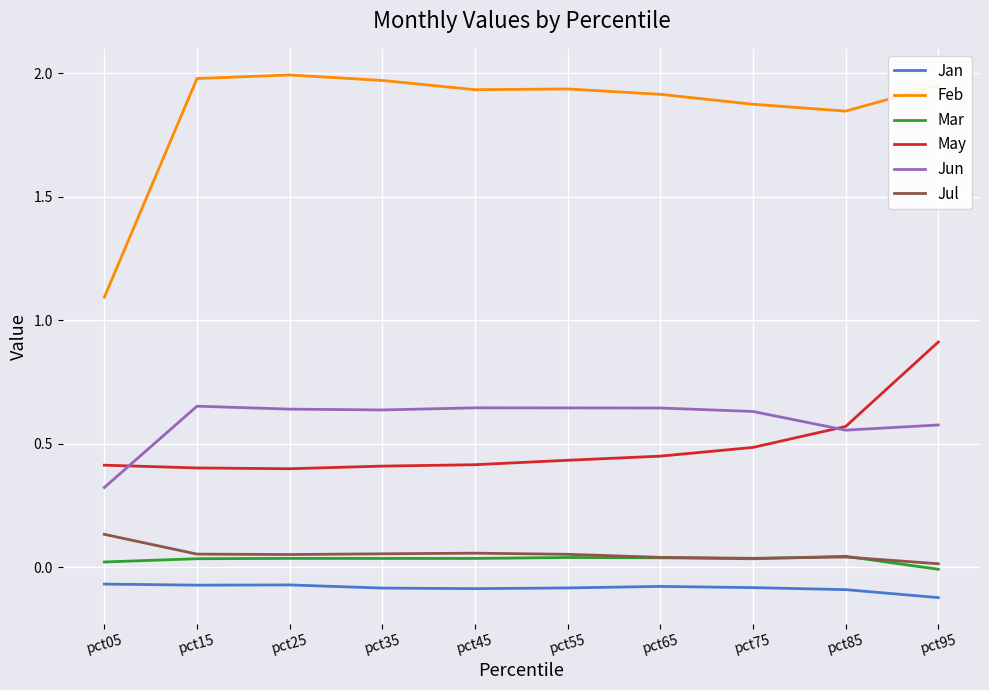

Which series has the largest range (max minus min)?

Feb